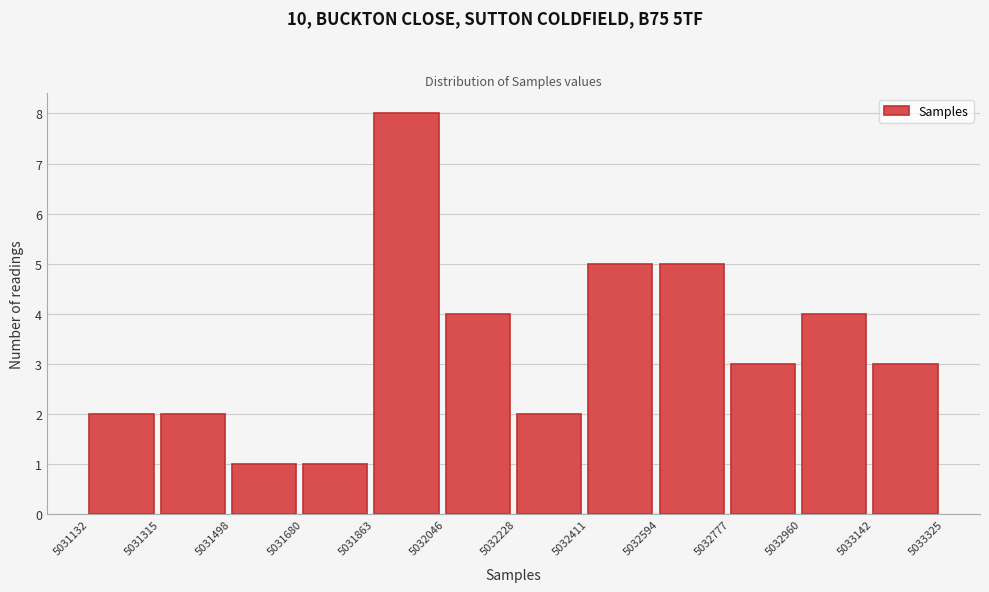

What is the height of the bar covering 5031315 to 5031498 on the x-axis? The values are not printed on the chart, so give them approximately, as read against the axis.

2